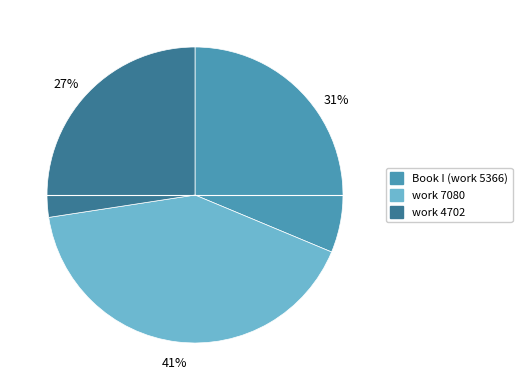

Rank the categories by value from lowest to highest.

work 4702, Book I (work 5366), work 7080